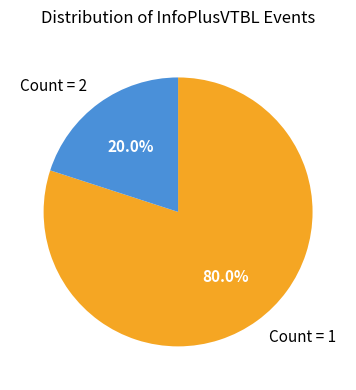

Between Count = 2 and Count = 1, which is larger?

Count = 1